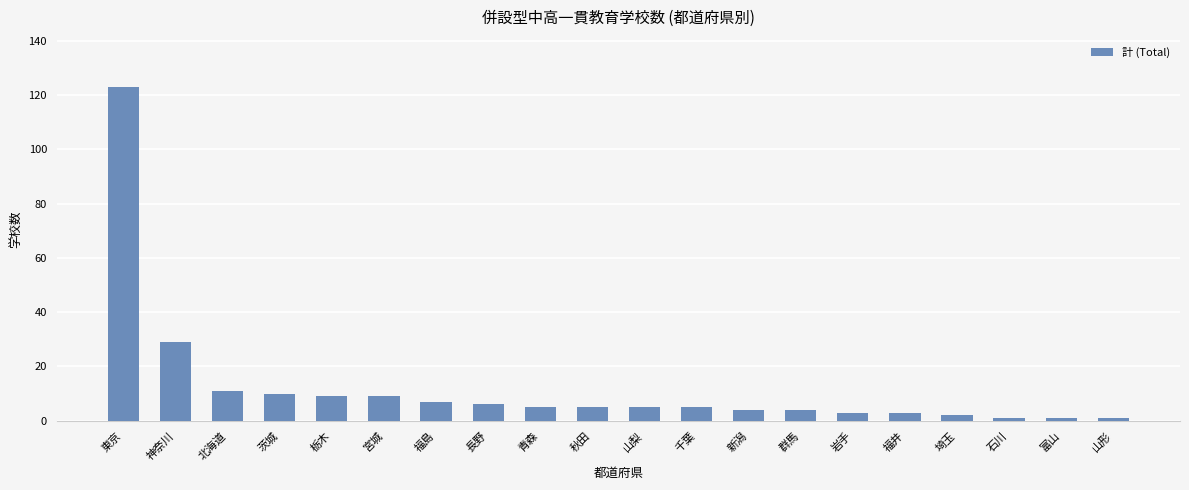

How many data points does each series have?

20